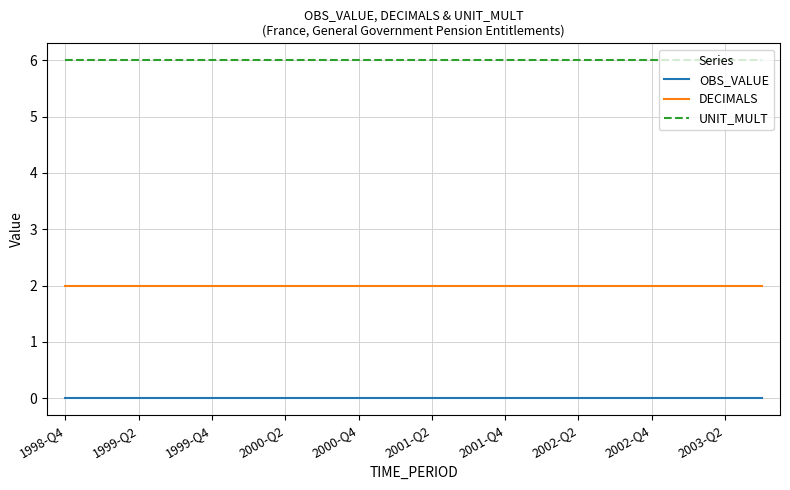

What is the maximum value shown in the chart?

6